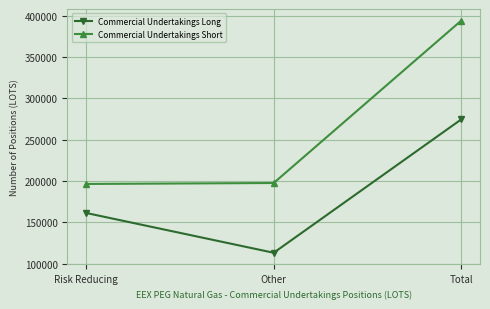

At which category is the sum across all series the highest?

Total